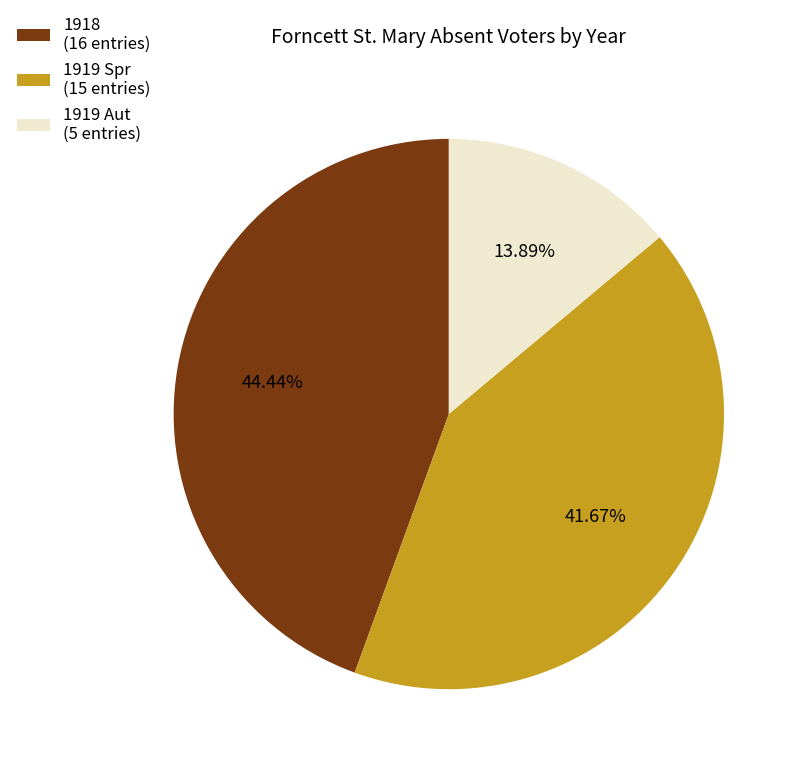

Does 1919 Aut represent more than half of the total?

No